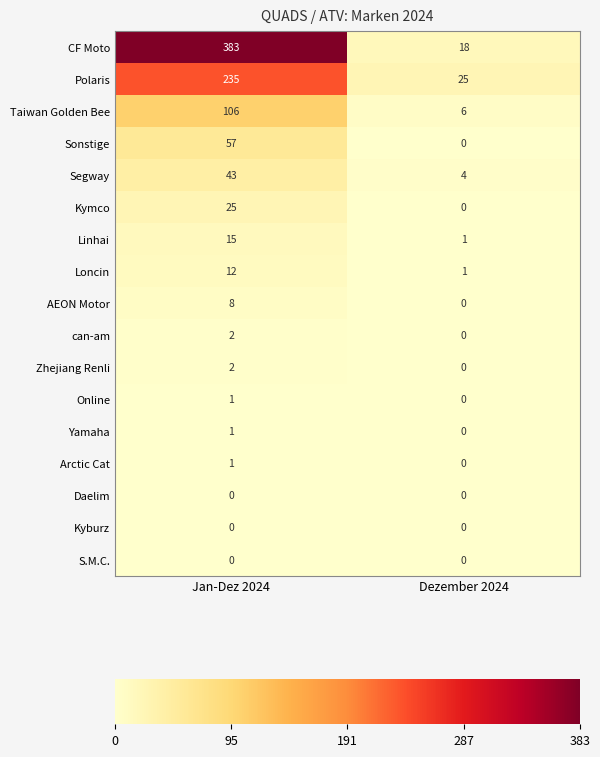

How many categories are shown in the chart?

2